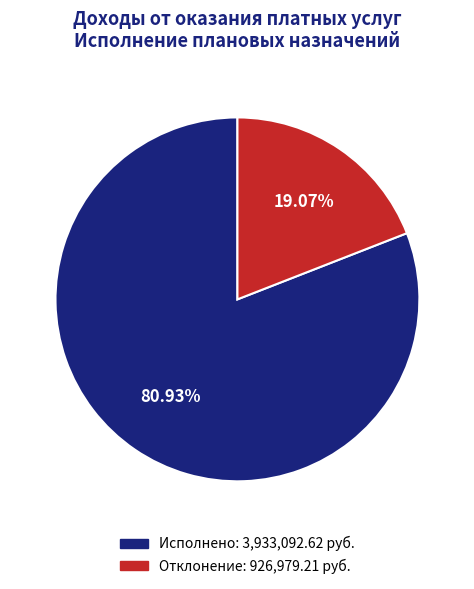

Does any single category account for the majority?

Yes